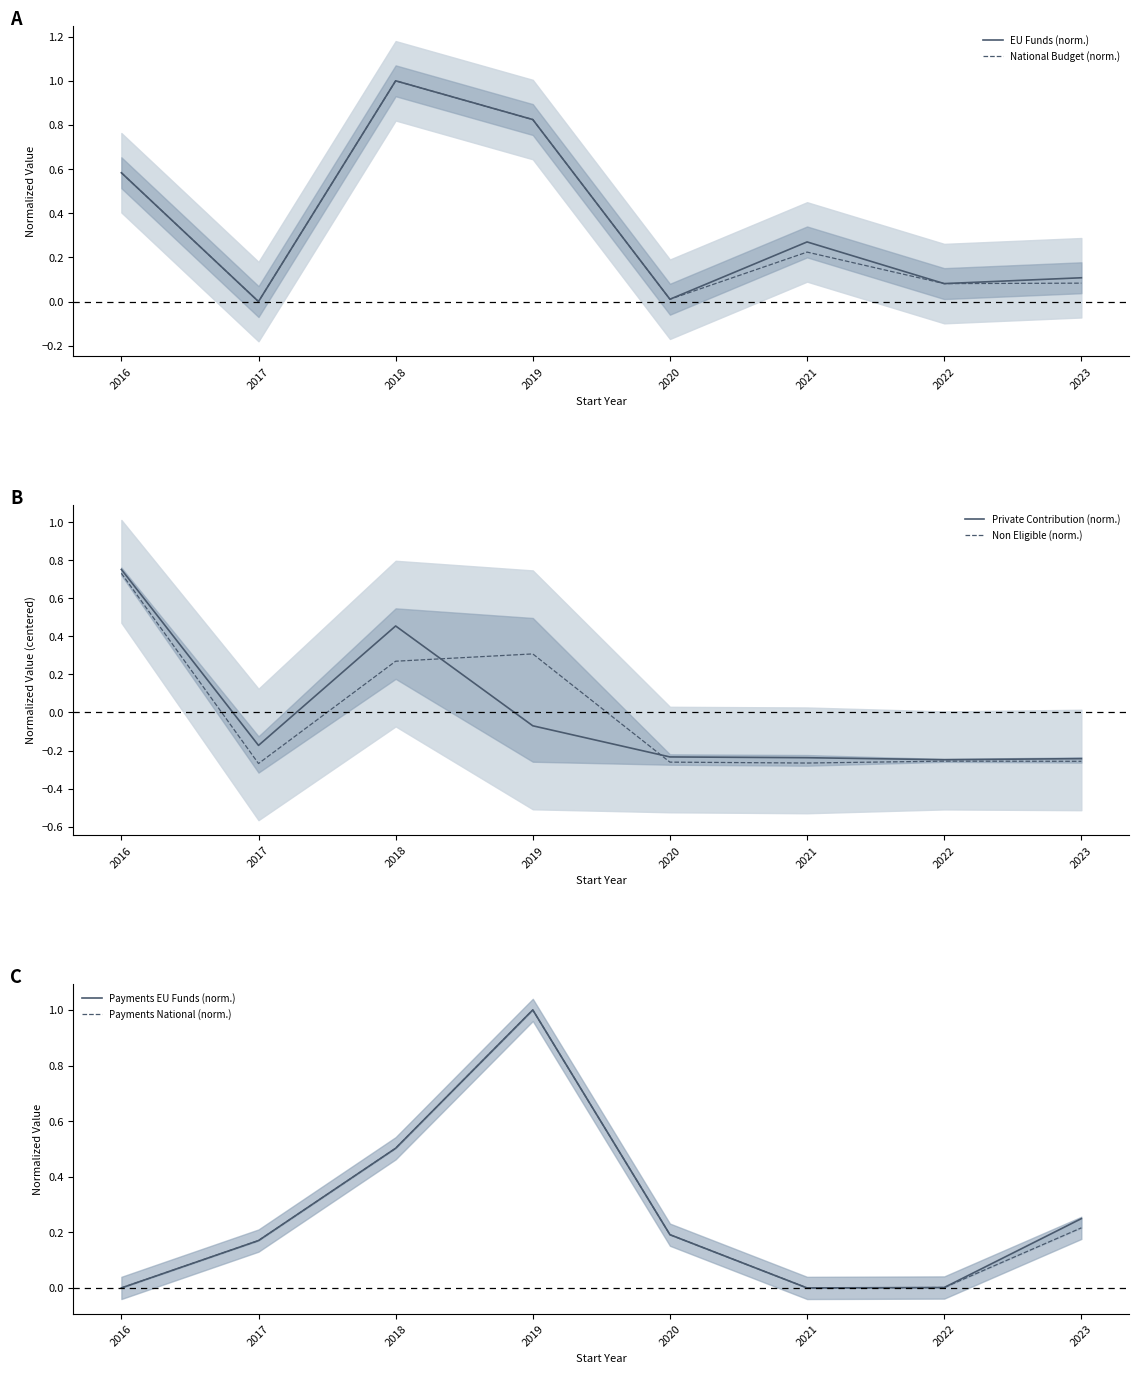

Rank the categories by Non Eligible (norm.) value from lowest to highest.

2017, 2021, 2020, 2023, 2022, 2018, 2019, 2016